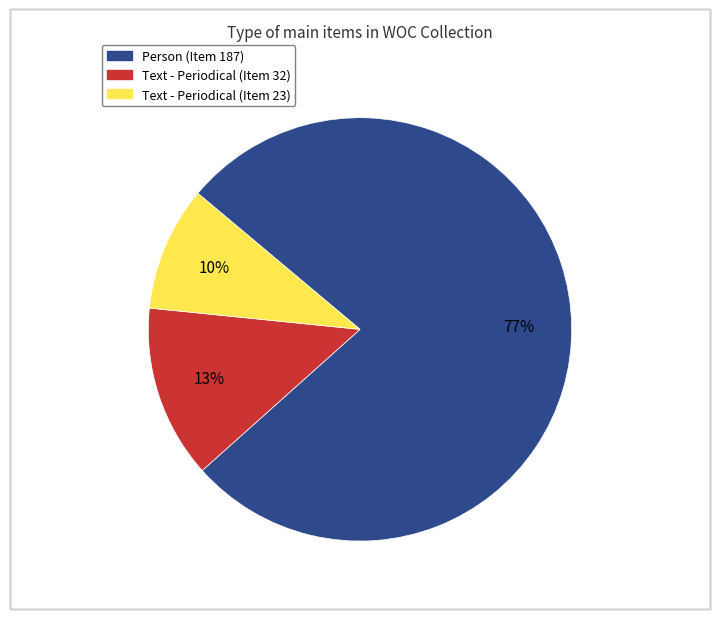

Which has a higher value, Text - Periodical (Item 23) or Text - Periodical (Item 32)?

Text - Periodical (Item 32)